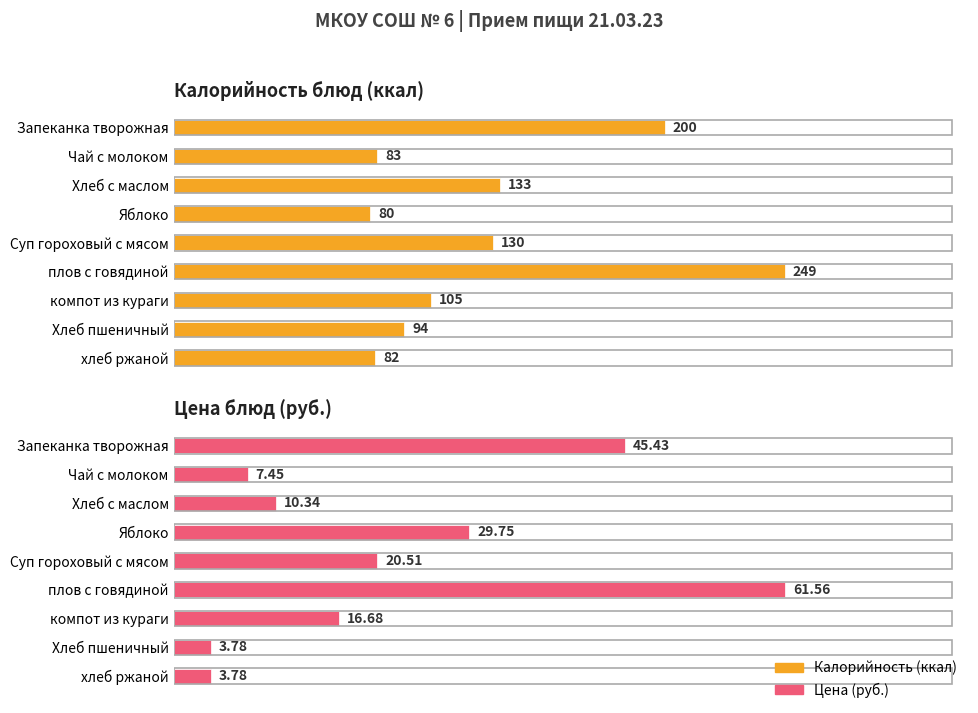

Are the bars grouped side by side (vs. stacked)?

Yes